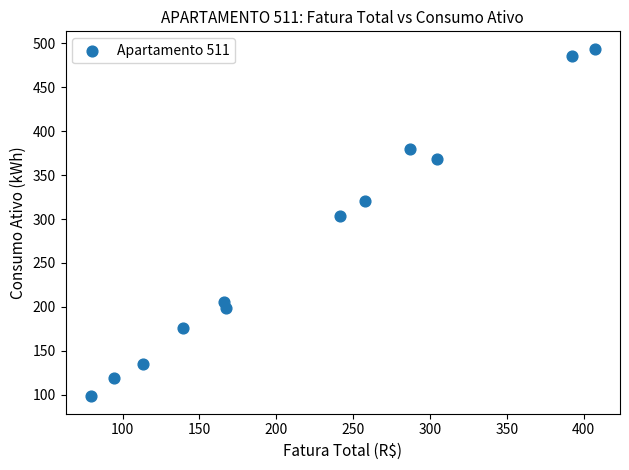

What Y value in the scatter plot is closest to 296?

304